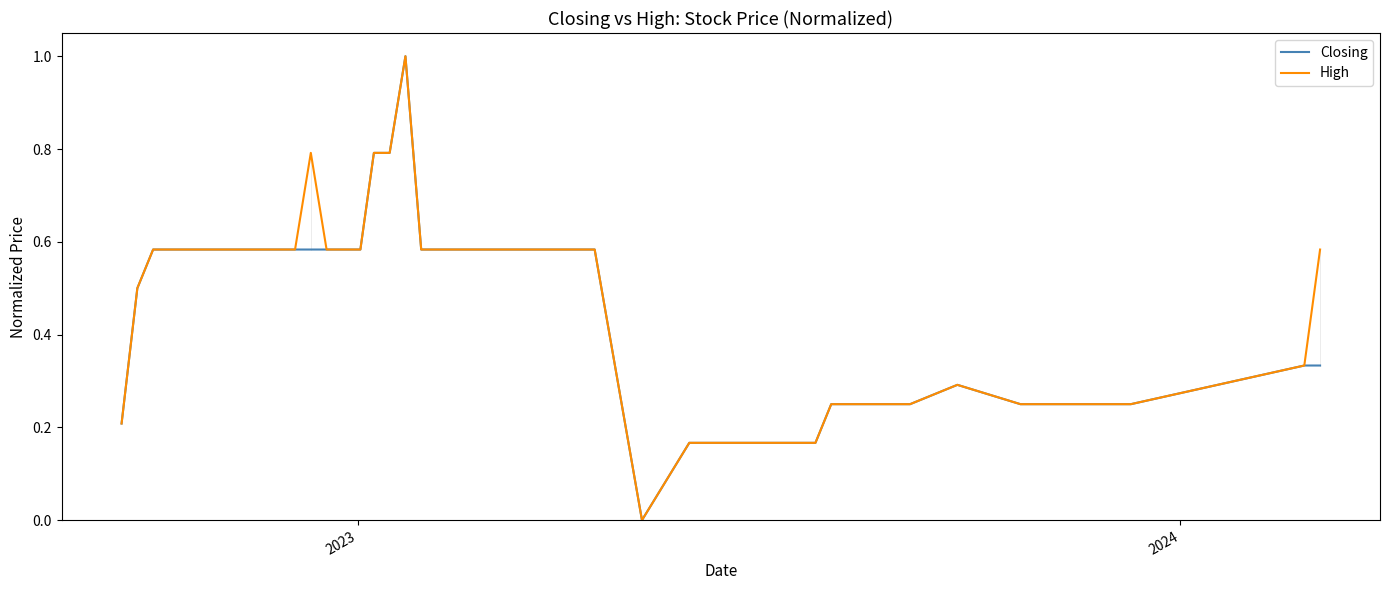

What is the maximum value for Closing?

1.0